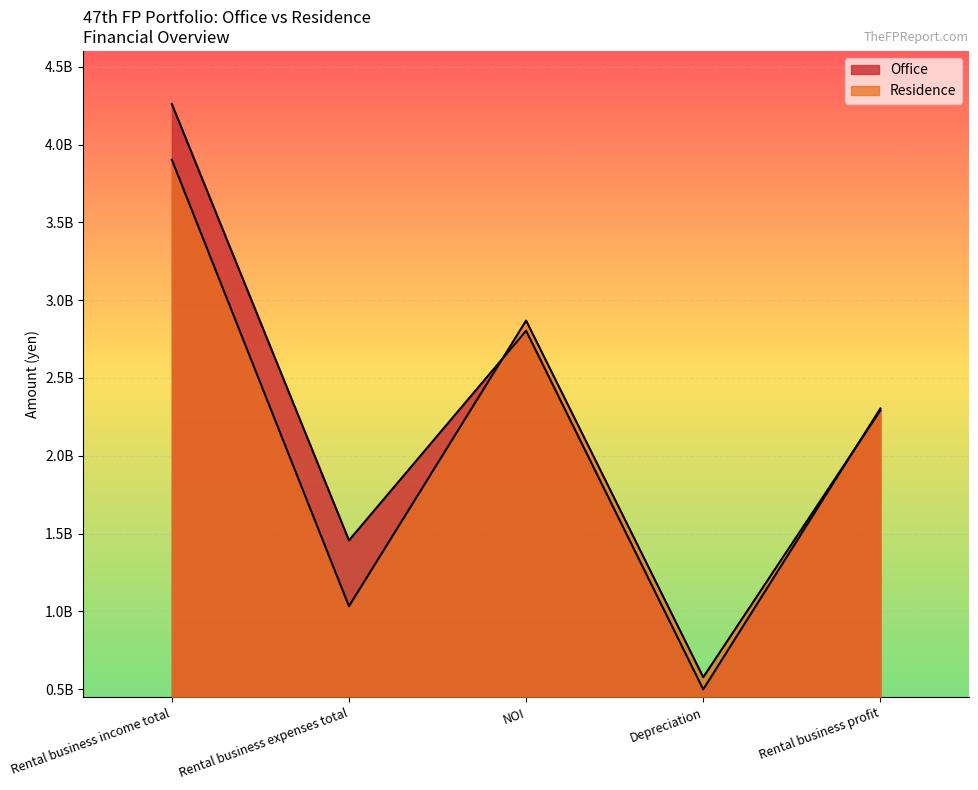

How many values in the Residence series exceed 2291656709?

2